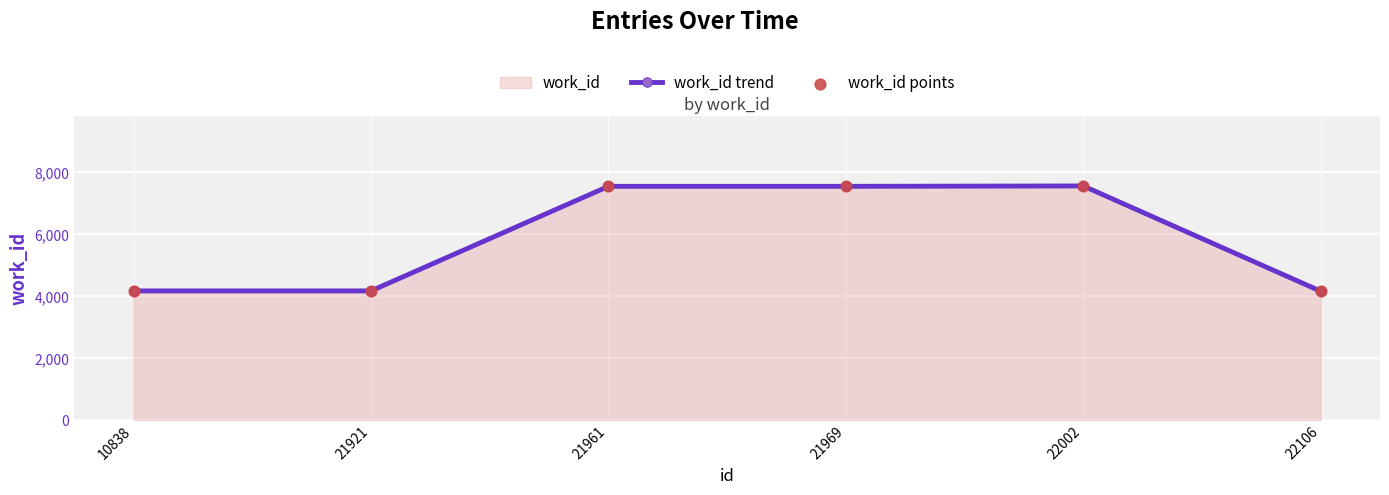

Is the value of work_id trend at 21921 greater than the value of work_id points at 21921?

No